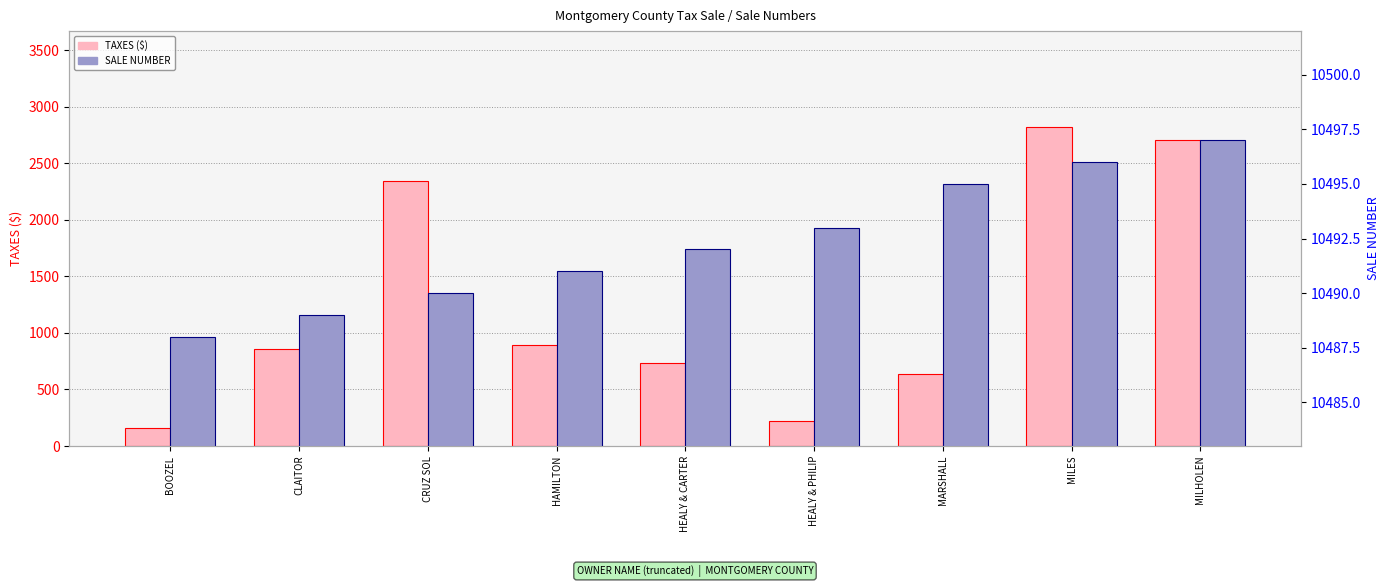

Reading left to right, list all the values displayed in this chart.

TAXES: BOOZEL=160.3	CLAITOR=856.8	CRUZ SOL=2341.6	HAMILTON=890.3	HEALY & CARTER=734.0	HEALY & PHILIP=225.0	MARSHALL=633.3	MILES=2822.0	MILHOLEN=2702.0
SALE NUMBER: BOOZEL=10488.0	CLAITOR=10489.0	CRUZ SOL=10490.0	HAMILTON=10491.0	HEALY & CARTER=10492.0	HEALY & PHILIP=10493.0	MARSHALL=10495.0	MILES=10496.0	MILHOLEN=10497.0